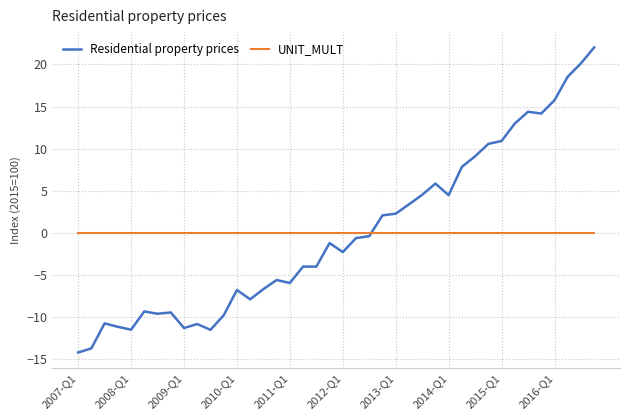

List the series in order of their peak value, lowest first.

UNIT_MULT, Residential property prices